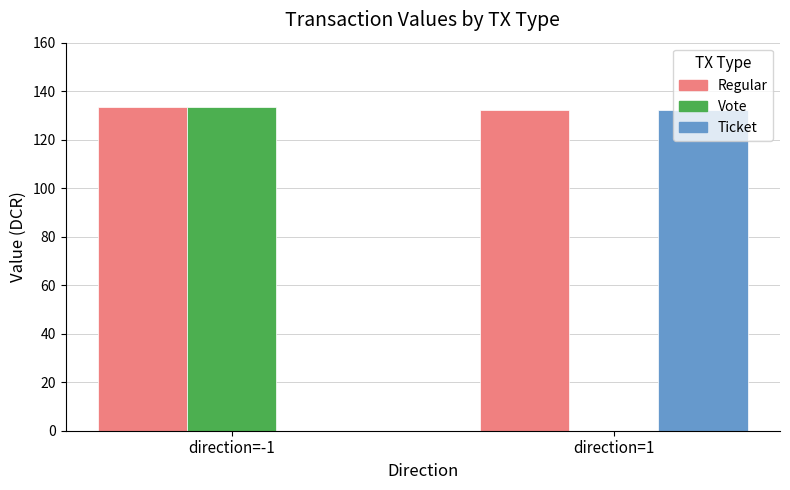

At which label is Vote closest to 66?

direction=1